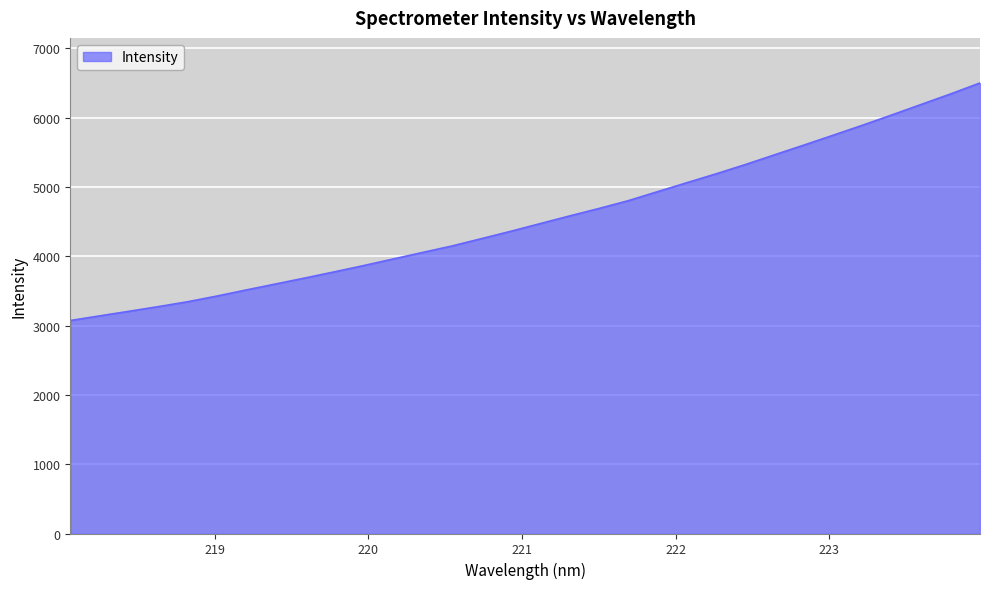

How many distinct data groups are displayed?

1